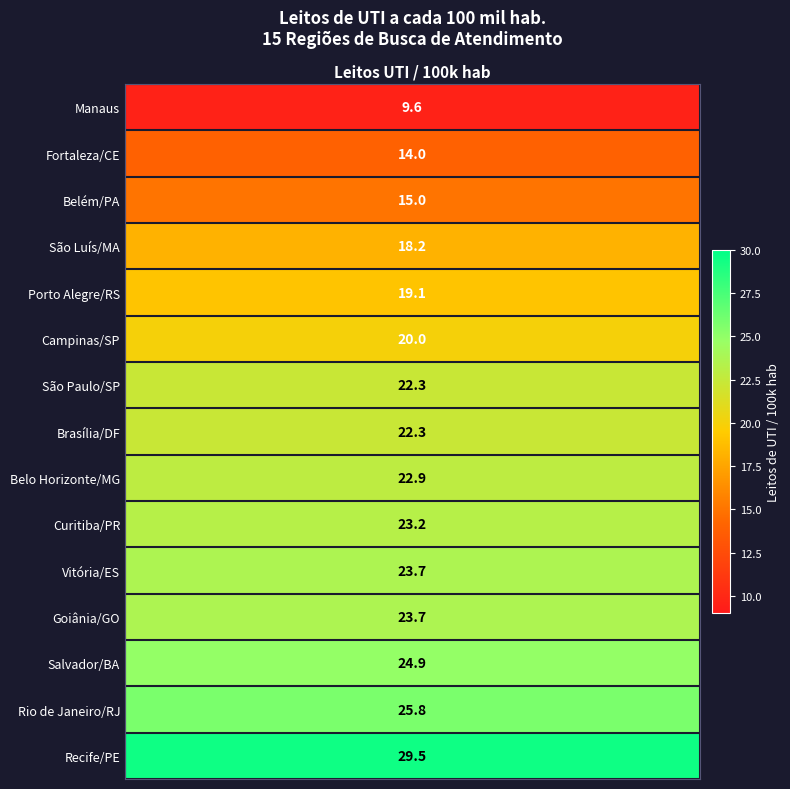

List the labels in order of value, smallest first.

Manaus, Fortaleza/CE, Belém/PA, São Luís/MA, Porto Alegre/RS, Campinas/SP, São Paulo/SP, Brasília/DF, Belo Horizonte/MG, Curitiba/PR, Vitória/ES, Goiânia/GO, Salvador/BA, Rio de Janeiro/RJ, Recife/PE